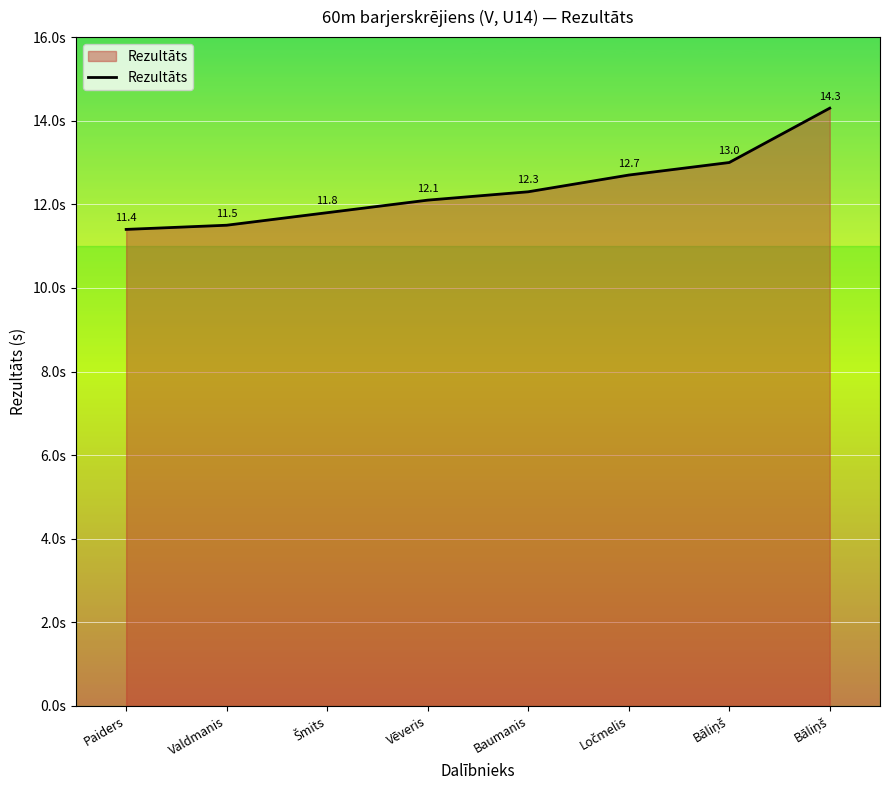

Reading right to left, what are all the values shown in this chart?

Bāliņš=14.3	Bāliņš=13.0	Ločmelis=12.7	Baumanis=12.3	Vēveris=12.1	Šmits=11.8	Valdmanis=11.5	Paiders=11.4